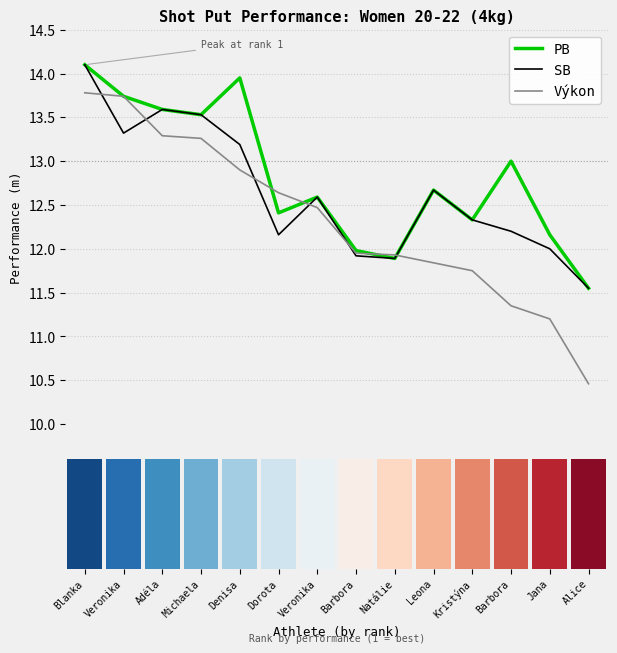

What is the total value across all series at Adéla?

40.5